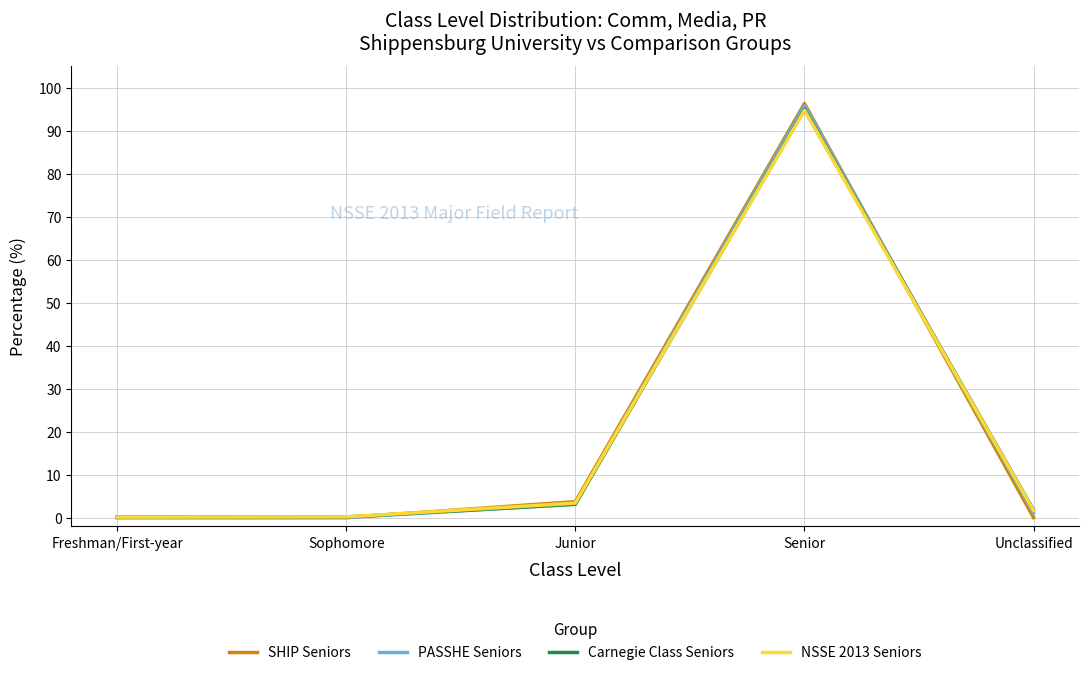

Between which two adjacent categories do NSSE 2013 Seniors and Carnegie Class Seniors first intersect?

Junior and Senior